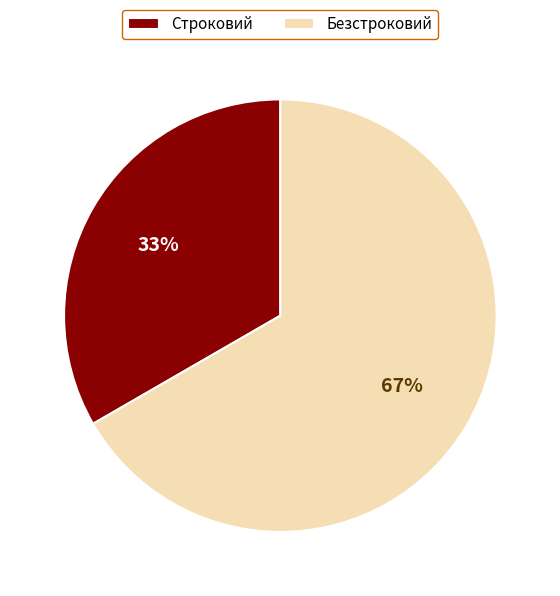

What is the ratio of the value at Строковий to the value at Безстроковий?

0.5